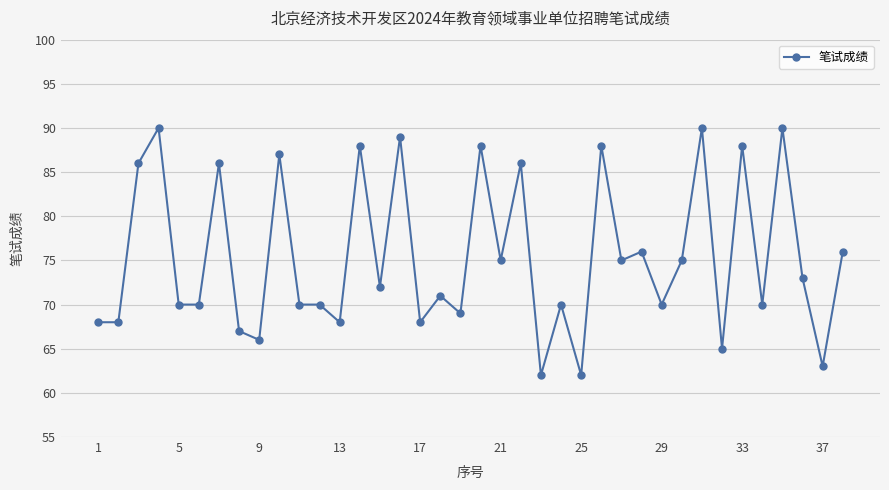

What is the minimum value shown in the chart?

62